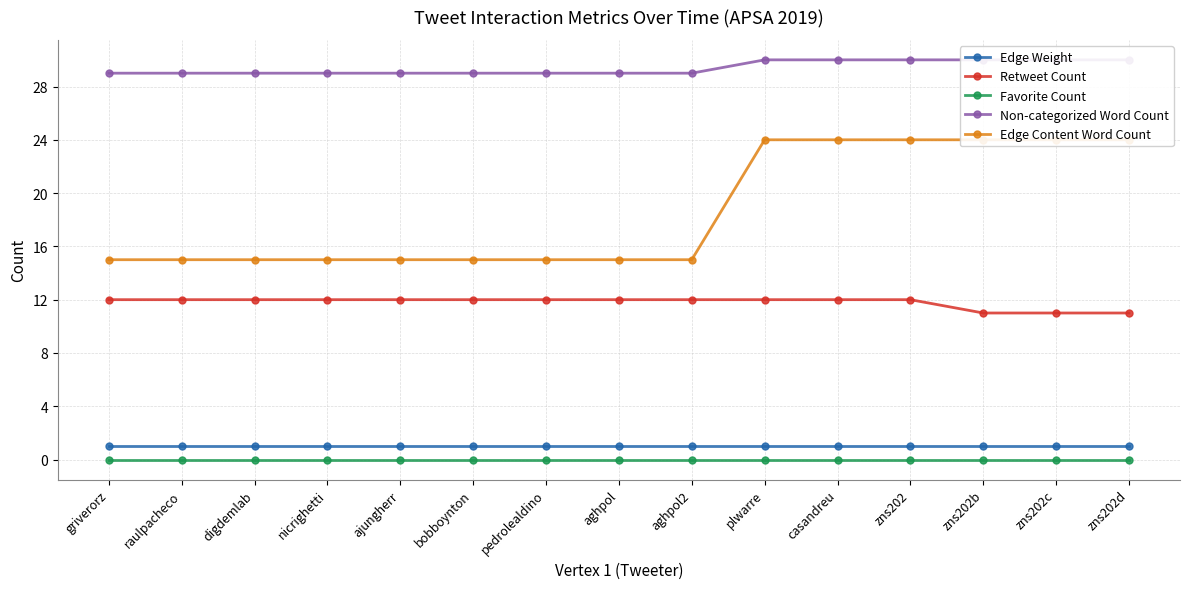

Reading left to right, what are all the values shown in this chart?

Edge Weight: griverorz=1	raulpacheco=1	digdemlab=1	nicrighetti=1	ajungherr=1	bobboynton=1	pedrolealdino=1	aghpol=1	aghpol2=1	plwarre=1	casandreu=1	zns202=1	zns202b=1	zns202c=1	zns202d=1
Retweet Count: griverorz=12	raulpacheco=12	digdemlab=12	nicrighetti=12	ajungherr=12	bobboynton=12	pedrolealdino=12	aghpol=12	aghpol2=12	plwarre=12	casandreu=12	zns202=12	zns202b=11	zns202c=11	zns202d=11
Favorite Count: griverorz=0	raulpacheco=0	digdemlab=0	nicrighetti=0	ajungherr=0	bobboynton=0	pedrolealdino=0	aghpol=0	aghpol2=0	plwarre=0	casandreu=0	zns202=0	zns202b=0	zns202c=0	zns202d=0
Non-categorized Word Count: griverorz=29	raulpacheco=29	digdemlab=29	nicrighetti=29	ajungherr=29	bobboynton=29	pedrolealdino=29	aghpol=29	aghpol2=29	plwarre=30	casandreu=30	zns202=30	zns202b=30	zns202c=30	zns202d=30
Edge Content Word Count: griverorz=15	raulpacheco=15	digdemlab=15	nicrighetti=15	ajungherr=15	bobboynton=15	pedrolealdino=15	aghpol=15	aghpol2=15	plwarre=24	casandreu=24	zns202=24	zns202b=24	zns202c=24	zns202d=24